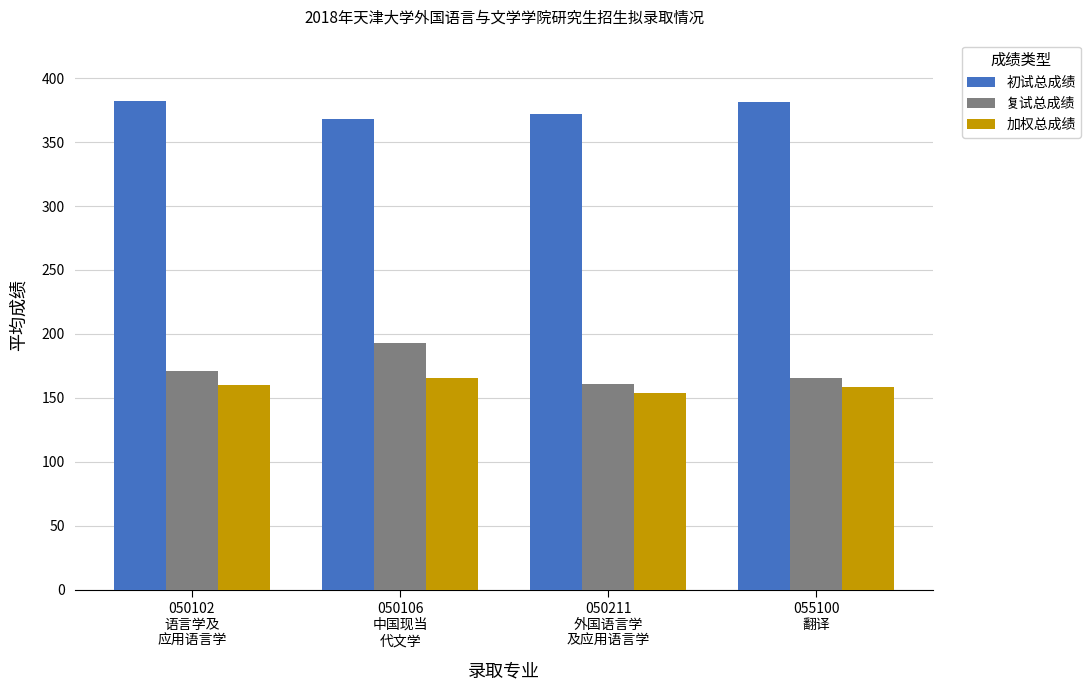

How many groups of bars are there?

4